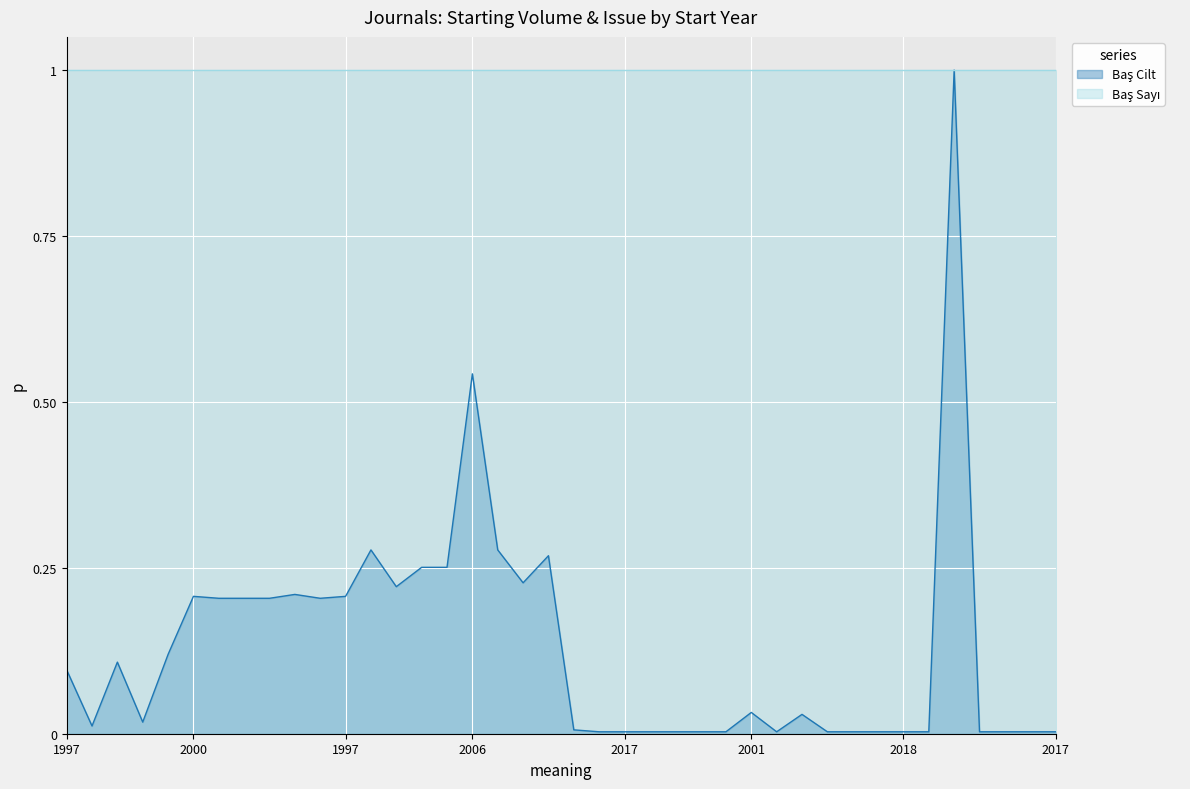

Reading left to right, extract all data points from this chart.

0.1	0.0	0.1	0.0	0.1	0.2	0.2	0.2	0.2	0.2	0.2	0.2	0.3	0.2	0.3	0.3	0.5	0.3	0.2	0.3	0.0	0.0	0.0	0.0	0.0	0.0	0.0	0.0	0.0	0.0	0.0	0.0	0.0	0.0	0.0	1.0	0.0	0.0	0.0	0.0